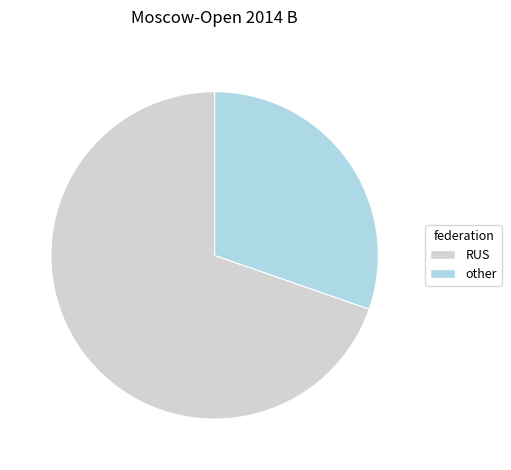

Is there a majority slice in this chart?

Yes